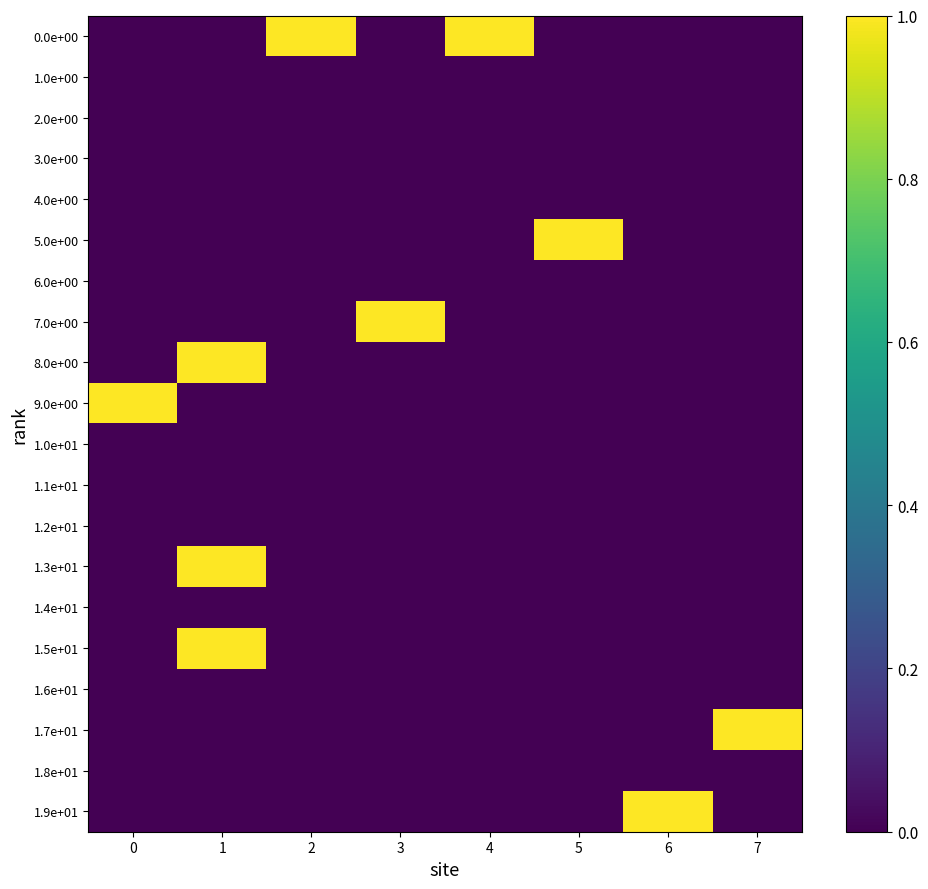

At how many categories does at least one series exceed 0?

8